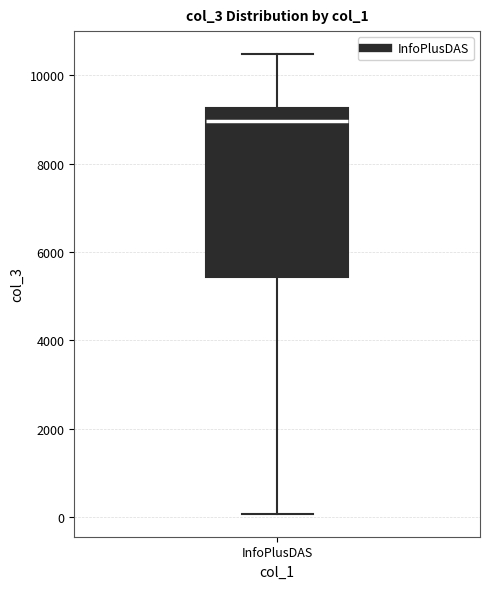

Read this box plot against the y-axis: the position of the median line, the range covered by the box, and the ends of both whiskers. The values are not printed on the chart, so give them approximately, as read against the axis.

median 9000, box 5400 to 9200, whiskers 0 to 10400